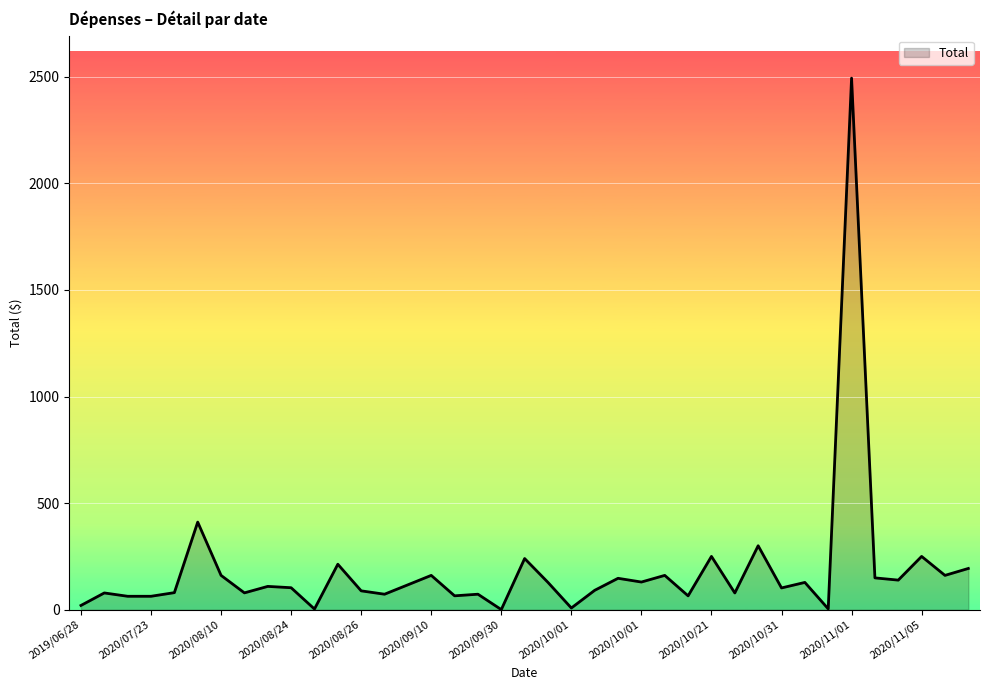

What is the difference between the maximum and minimum values?

2492.7